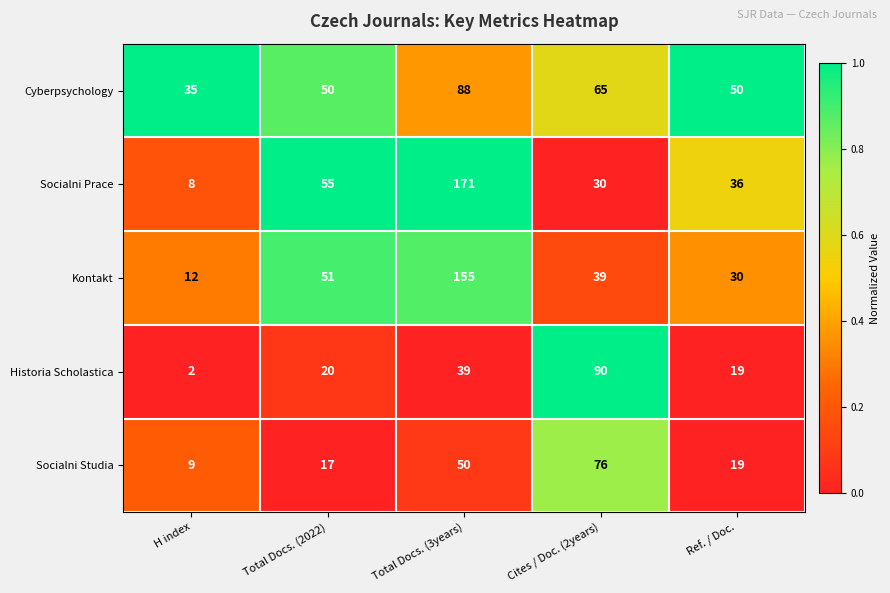

What is the average value of the Cyberpsychology series?

58